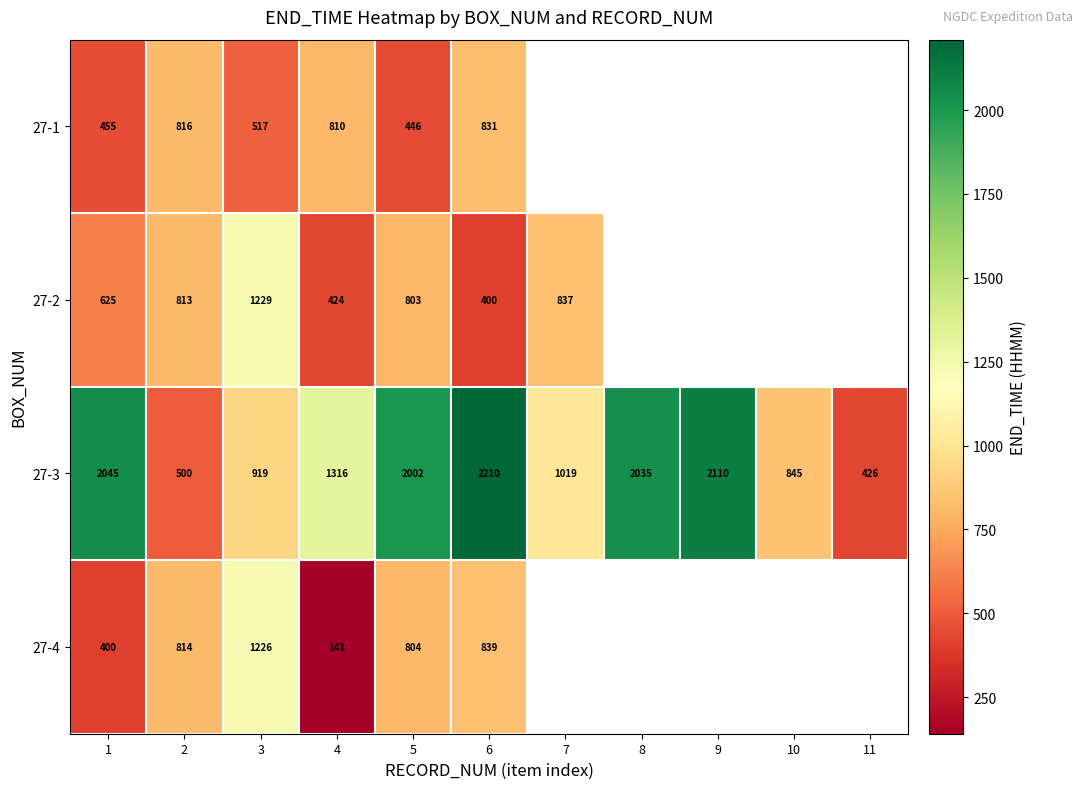

At which category is the sum across all series the highest?

6